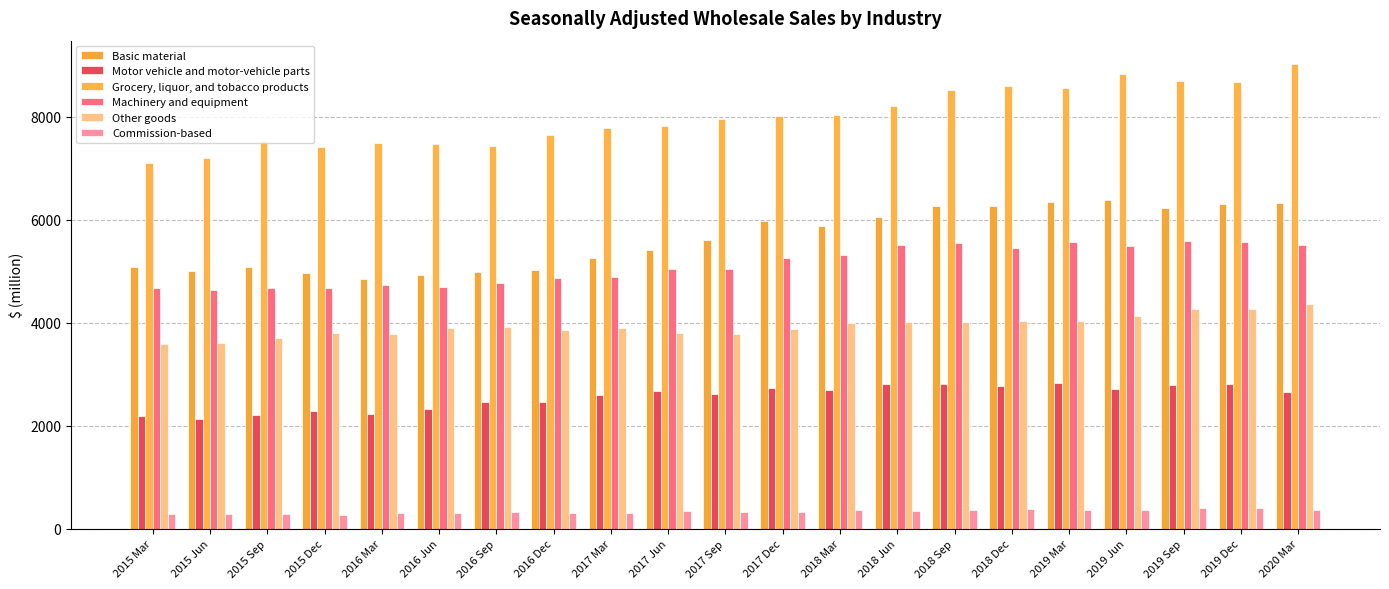

How many values in the Commission-based series are below 338?

10